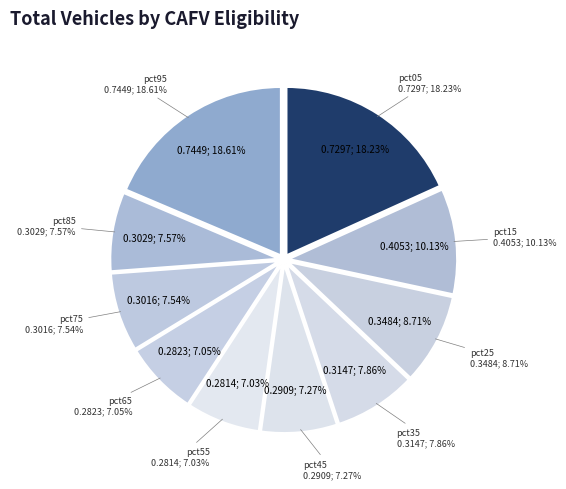

Rank the categories by value from lowest to highest.

pct55, pct65, pct45, pct75, pct85, pct35, pct25, pct15, pct05, pct95